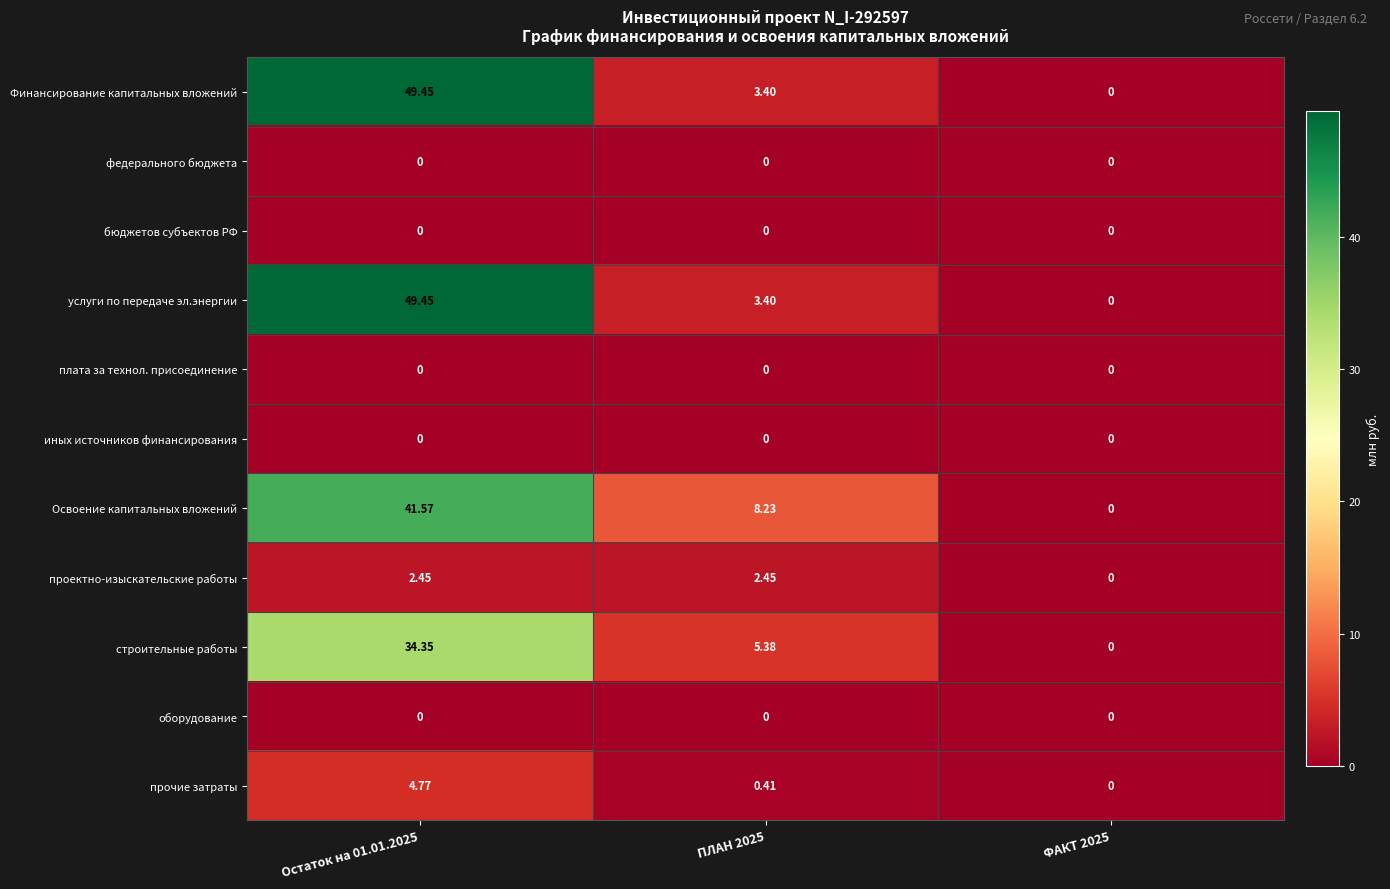

At how many categories does at least one series exceed 21?

1